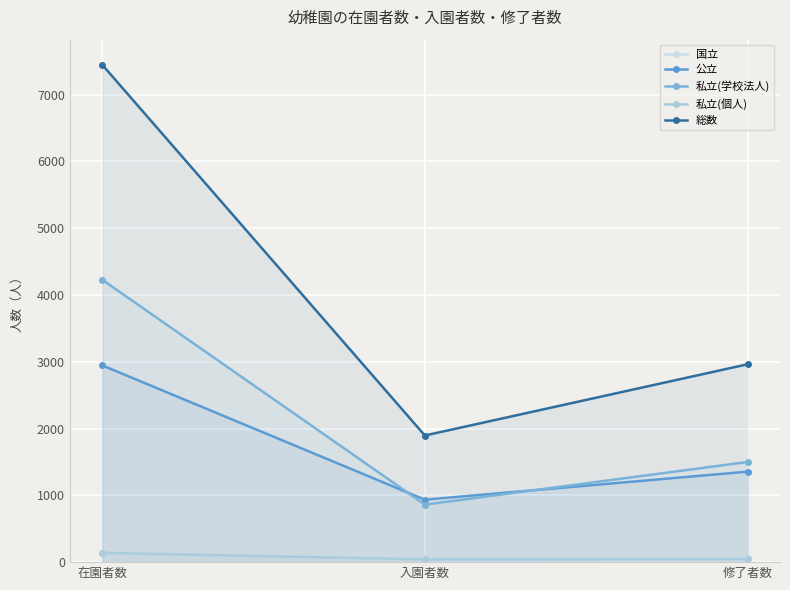

What is the difference between the maximum and minimum values in the 総数 series?

5554